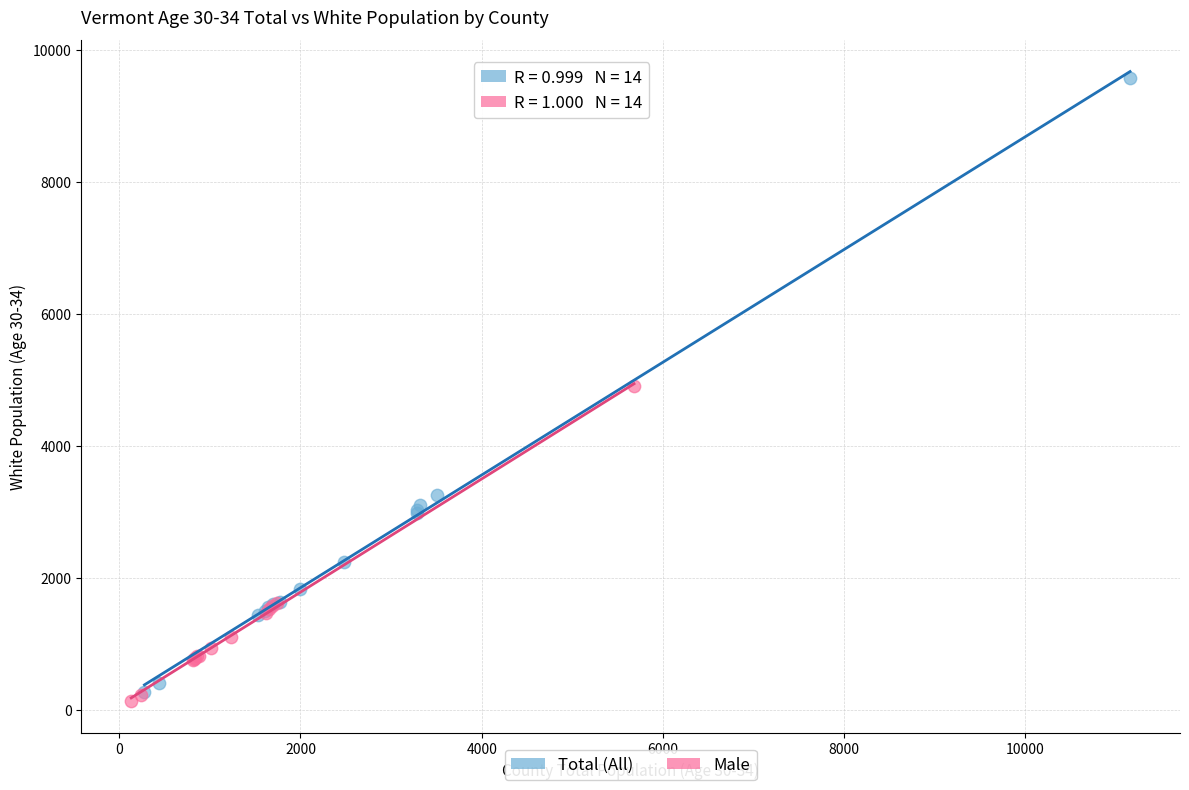

What are all the series names shown in the legend?

Total (All), Male